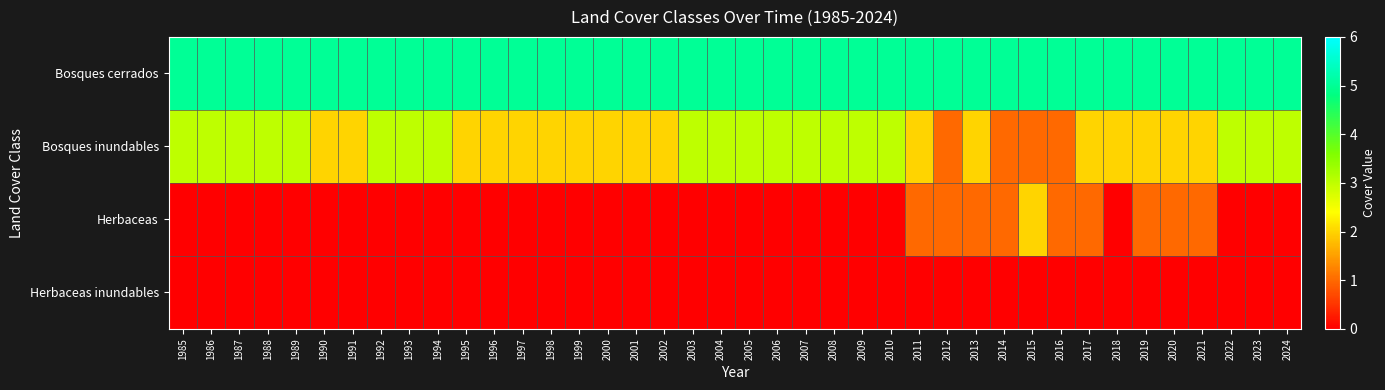

Reading left to right, what are all the values shown in this chart?

Bosques cerrados: 1985=5	1986=5	1987=5	1988=5	1989=5	1990=5	1991=5	1992=5	1993=5	1994=5	1995=5	1996=5	1997=5	1998=5	1999=5	2000=5	2001=5	2002=5	2003=5	2004=5	2005=5	2006=5	2007=5	2008=5	2009=5	2010=5	2011=5	2012=5	2013=5	2014=5	2015=5	2016=5	2017=5	2018=5	2019=5	2020=5	2021=5	2022=5	2023=5	2024=5
Bosques inundables: 1985=3	1986=3	1987=3	1988=3	1989=3	1990=2	1991=2	1992=3	1993=3	1994=3	1995=2	1996=2	1997=2	1998=2	1999=2	2000=2	2001=2	2002=2	2003=3	2004=3	2005=3	2006=3	2007=3	2008=3	2009=3	2010=3	2011=2	2012=1	2013=2	2014=1	2015=1	2016=1	2017=2	2018=2	2019=2	2020=2	2021=2	2022=3	2023=3	2024=3
Herbaceas: 1985=0	1986=0	1987=0	1988=0	1989=0	1990=0	1991=0	1992=0	1993=0	1994=0	1995=0	1996=0	1997=0	1998=0	1999=0	2000=0	2001=0	2002=0	2003=0	2004=0	2005=0	2006=0	2007=0	2008=0	2009=0	2010=0	2011=1	2012=1	2013=1	2014=1	2015=2	2016=1	2017=1	2018=0	2019=1	2020=1	2021=1	2022=0	2023=0	2024=0
Herbaceas inundables: 1985=0	1986=0	1987=0	1988=0	1989=0	1990=0	1991=0	1992=0	1993=0	1994=0	1995=0	1996=0	1997=0	1998=0	1999=0	2000=0	2001=0	2002=0	2003=0	2004=0	2005=0	2006=0	2007=0	2008=0	2009=0	2010=0	2011=0	2012=0	2013=0	2014=0	2015=0	2016=0	2017=0	2018=0	2019=0	2020=0	2021=0	2022=0	2023=0	2024=0